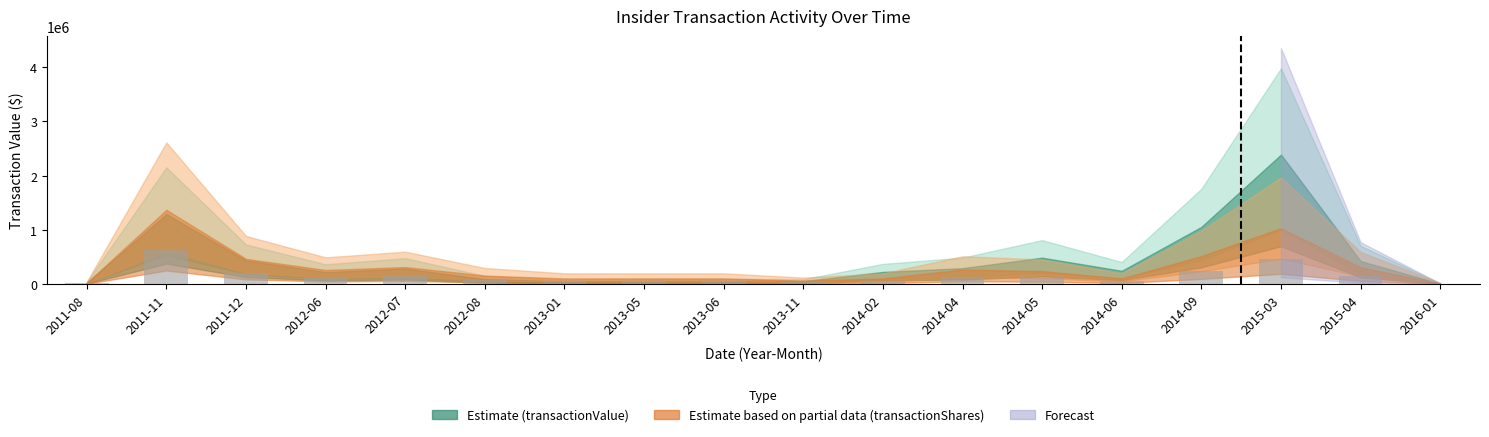

Which category has the highest value across all series?

2011-11